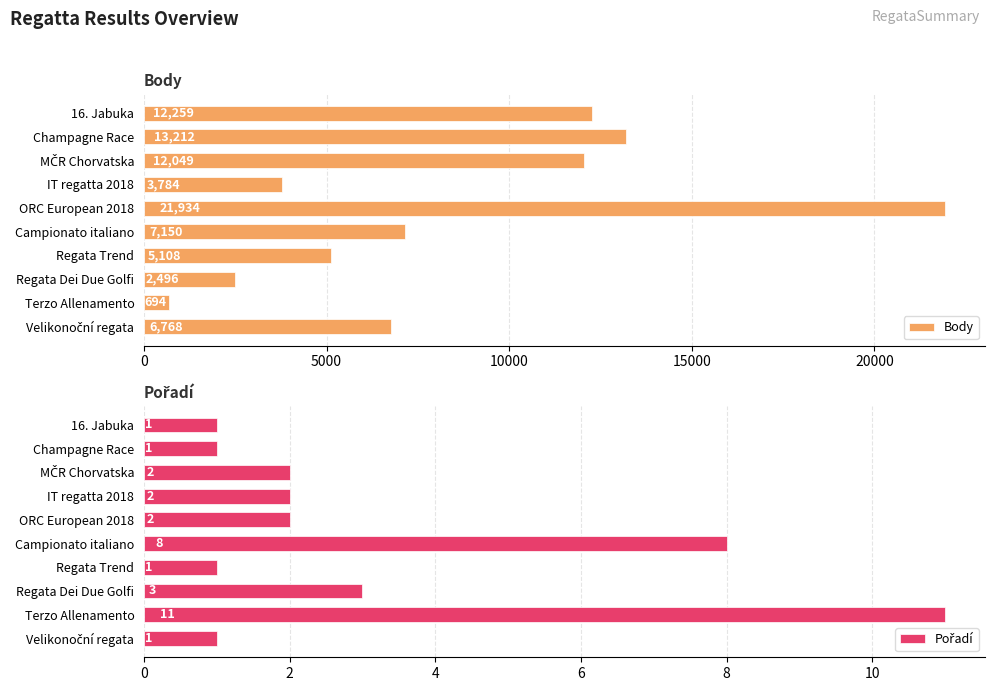

At which label does Body reach its minimum?

Terzo Allenamento